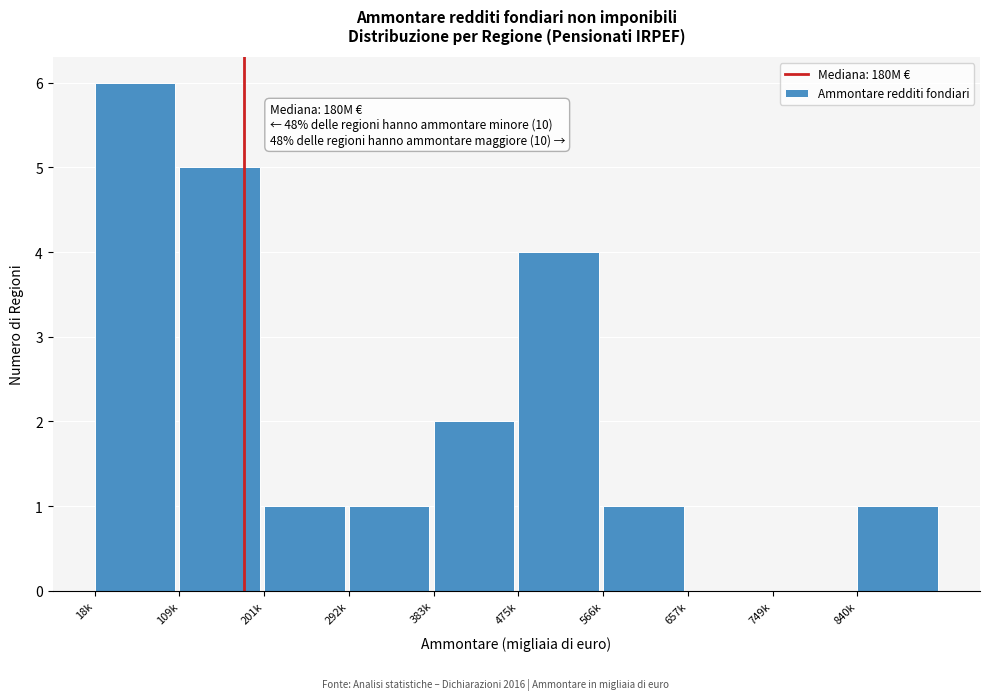

Reading right to left, extract all data points from this chart.

840k=1	749k=0	657k=0	566k=1	475k=4	383k=2	292k=1	201k=1	109k=5	18k=6